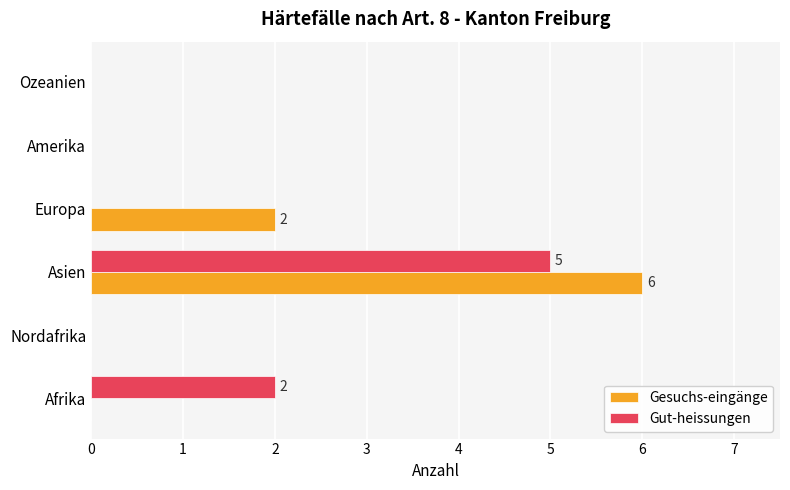

Which series changed the most between Asien and Amerika?

Gesuchs-eingänge